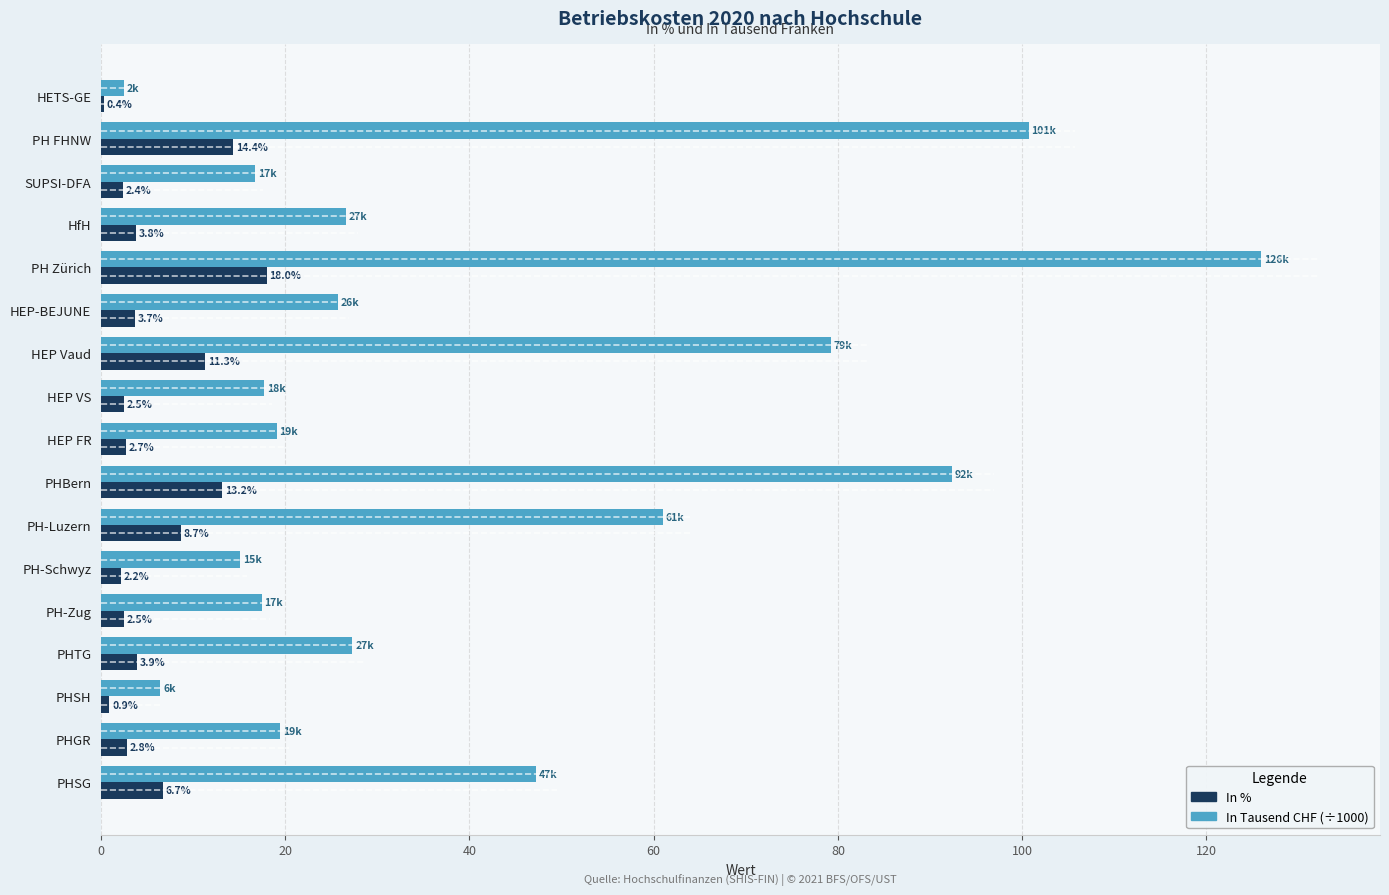

Which category has the highest value across all series?

PH Zürich